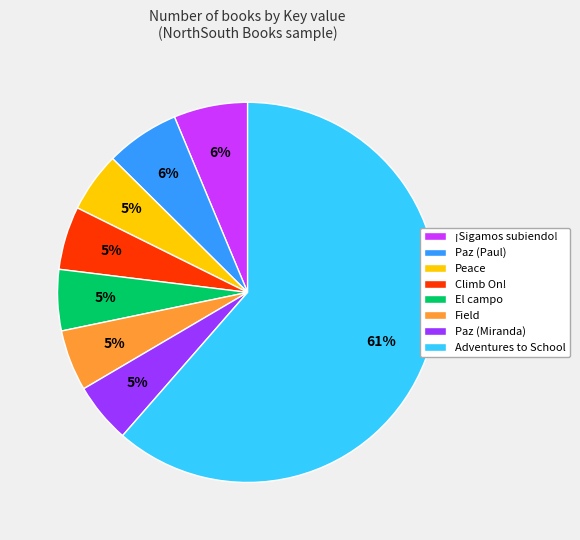

To the nearest percent, what is the average slice percentage?

12%